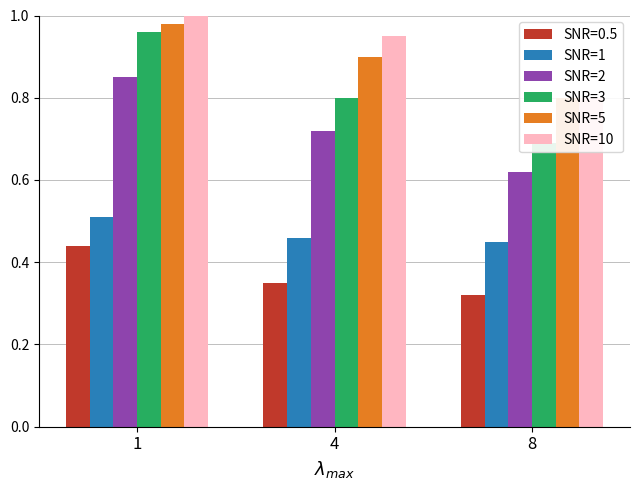

Which series has the largest total across all categories?

SNR=10